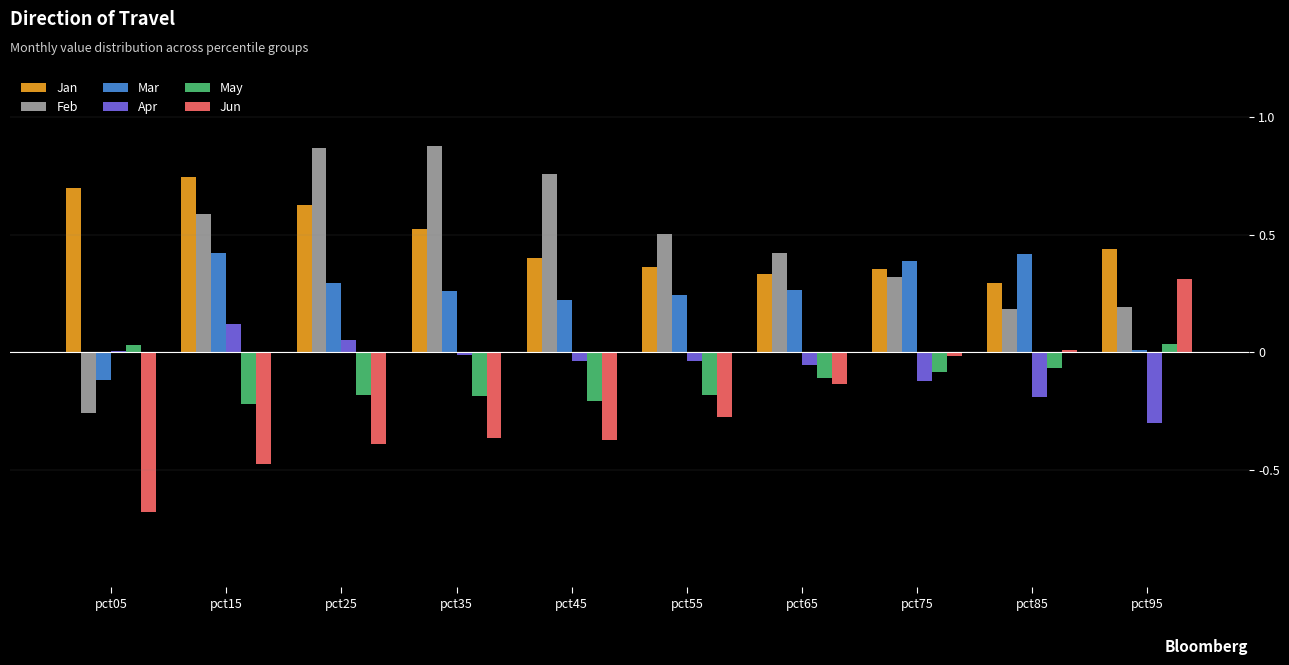

At which label does Apr reach its peak?

pct15